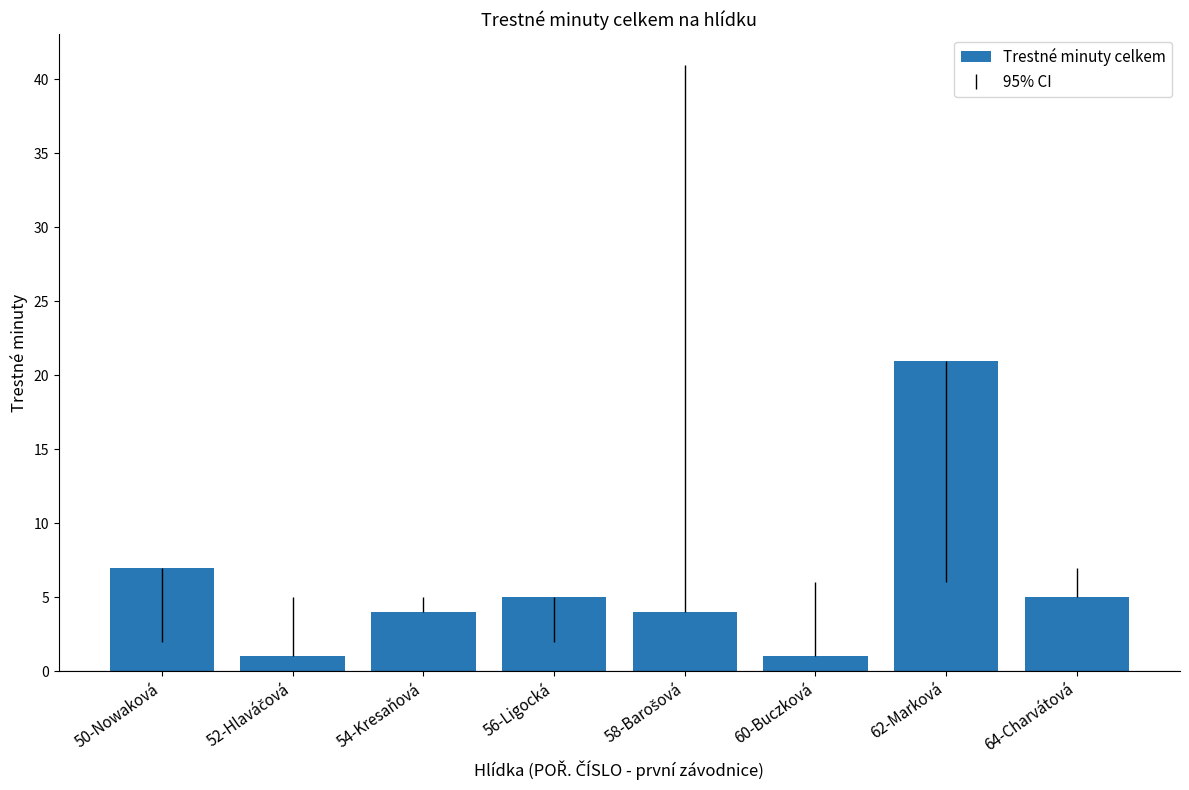

Where is the data nearest to the value 11?

50-Nowaková